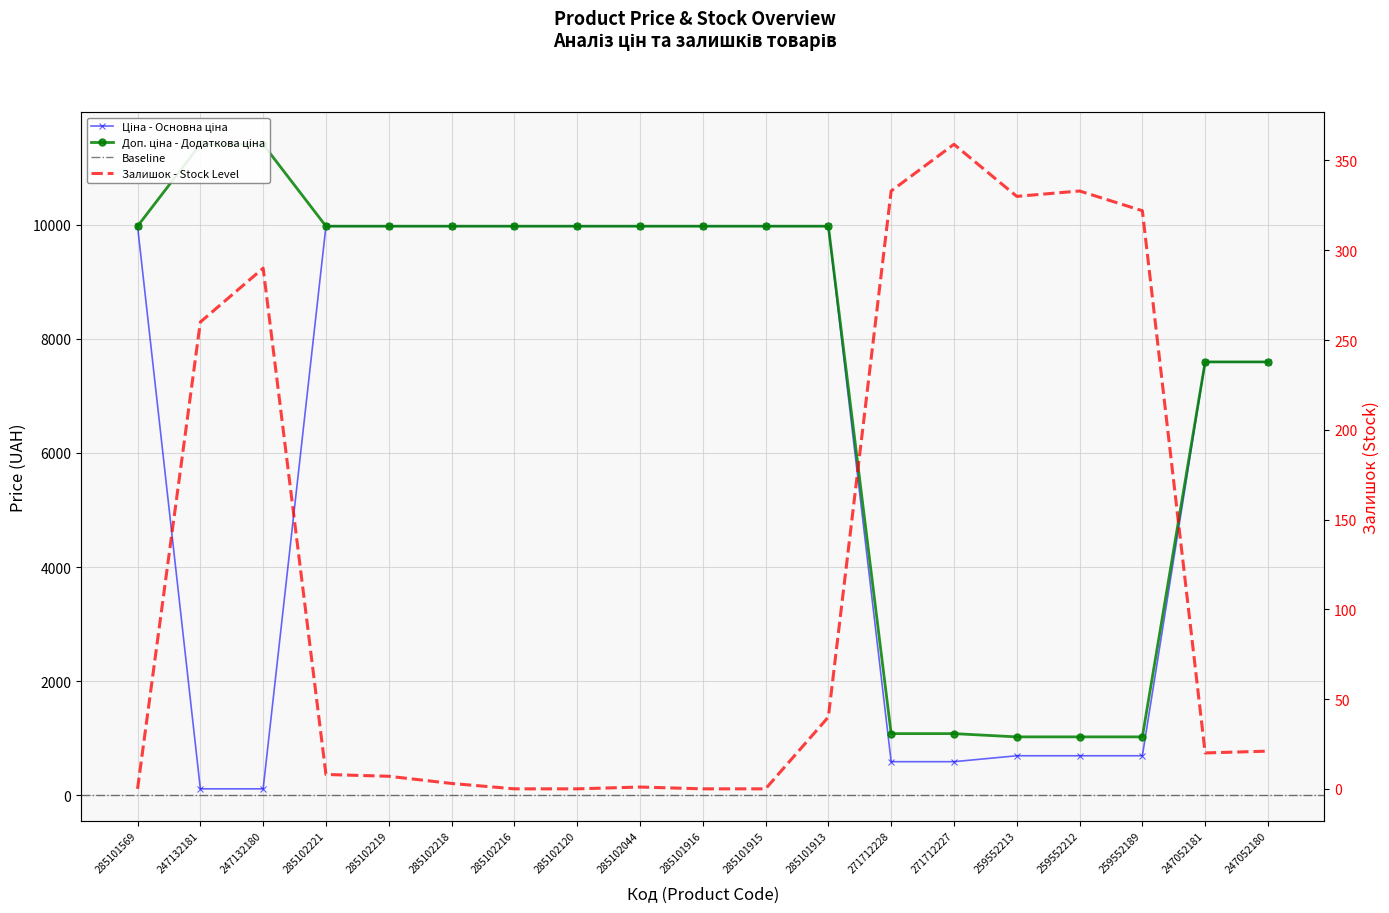

What is the spread (max minus min) of values at 259552212?

691.6